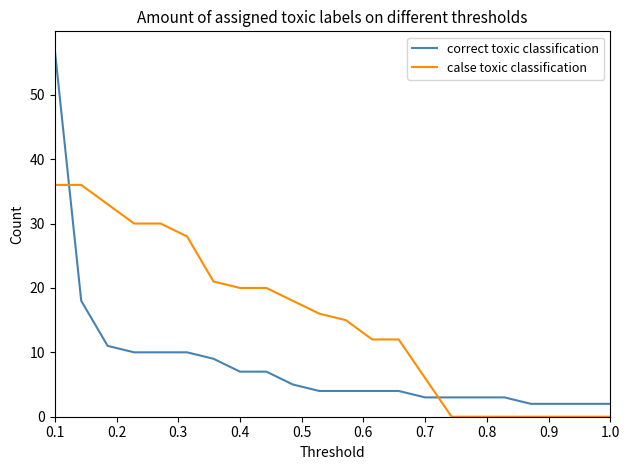

How many lines are shown in the chart?

2